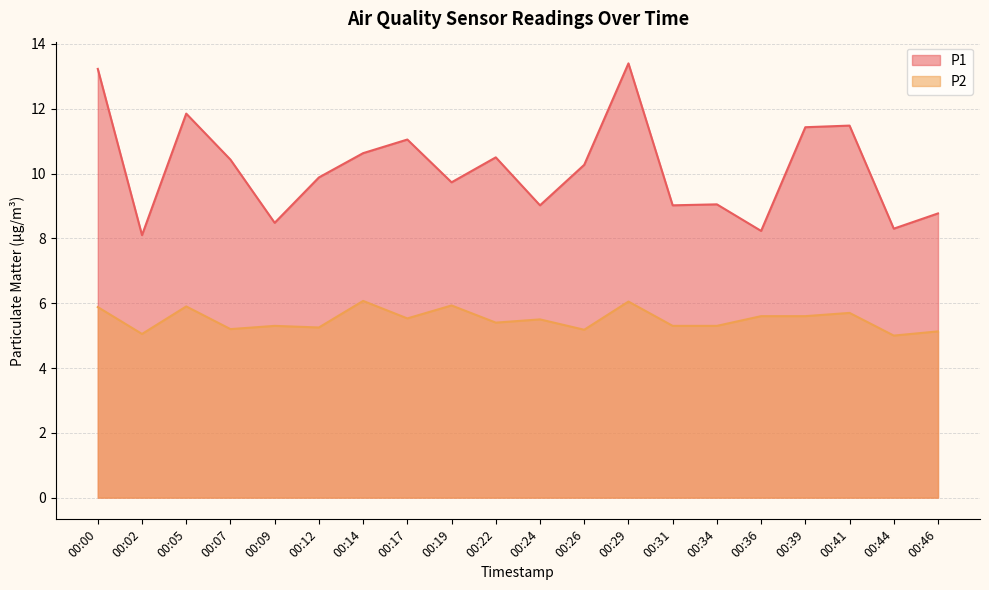

What is the sum of all P2 values?

109.9